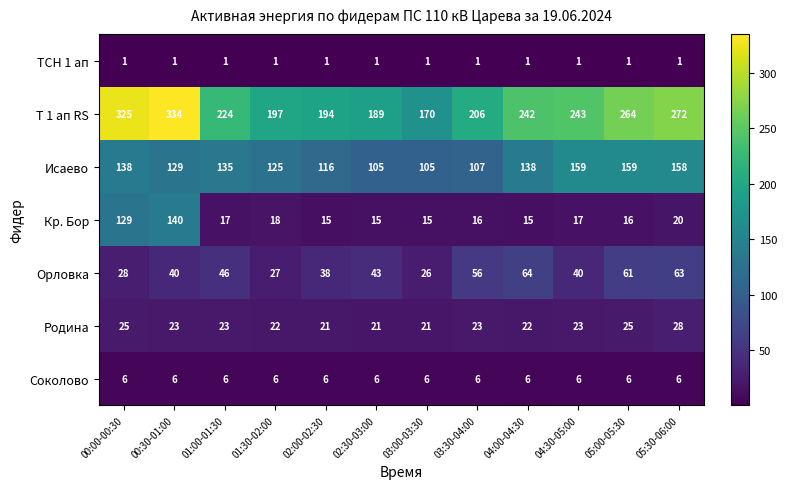

What is the difference between the highest and lowest values at 01:00-01:30?

223